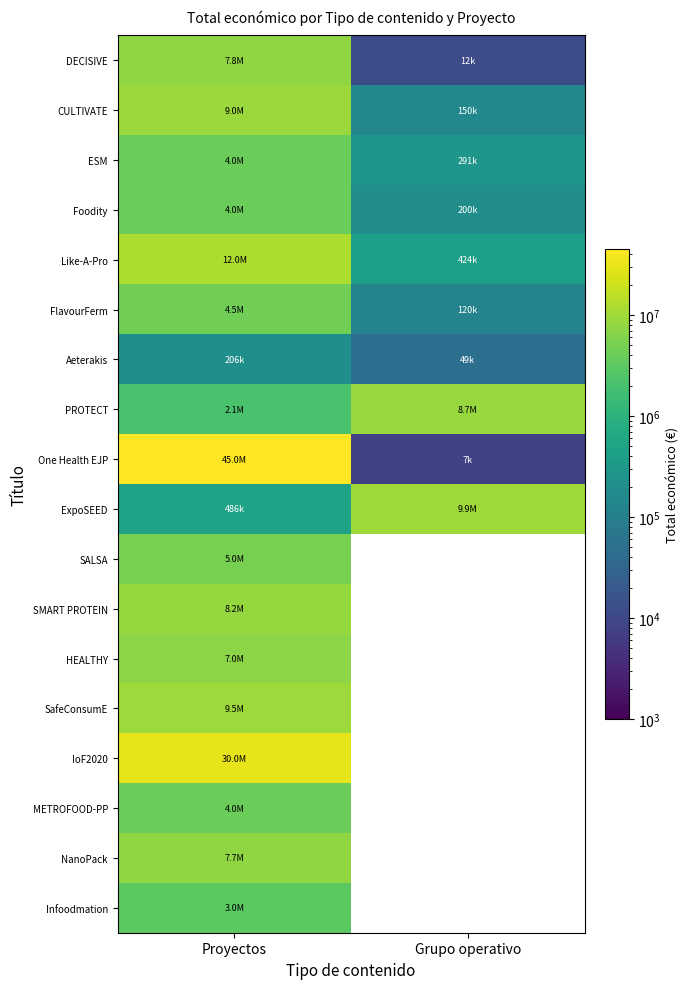

Between Proyectos and Grupo operativo, which series saw the biggest shift?

One Health EJP